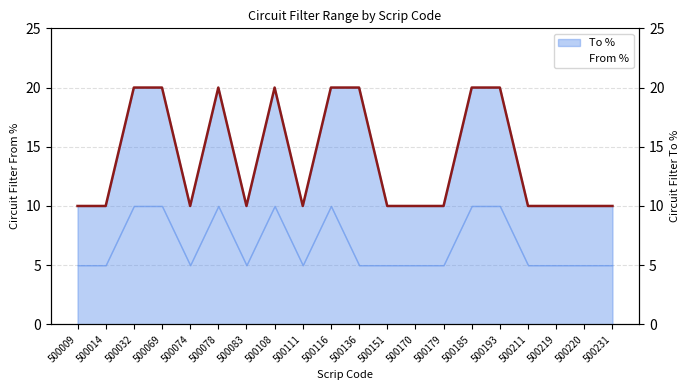

What is the sum of the To % values at 500014 and 500032?

30